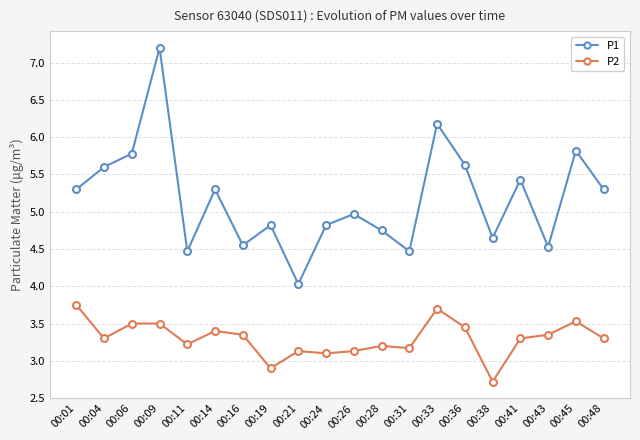

Which series changed the most between 00:06 and 00:33?

P1